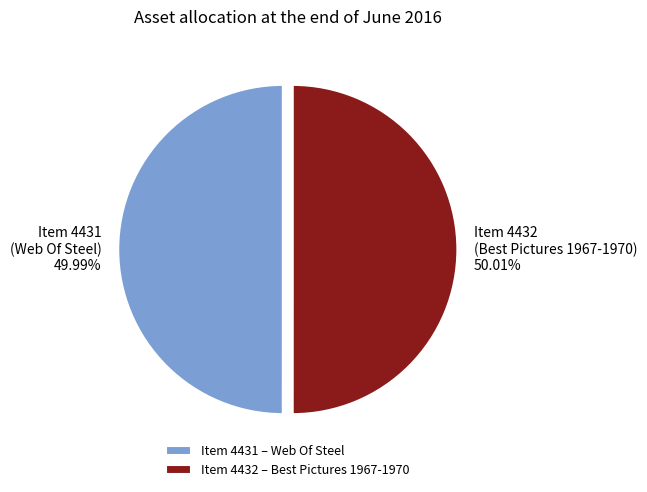

Approximately how many times larger is the value at Item 4431 (Web Of Steel) 49.99% compared to Item 4432 (Best Pictures 1967-1970) 50.01%?

1.0